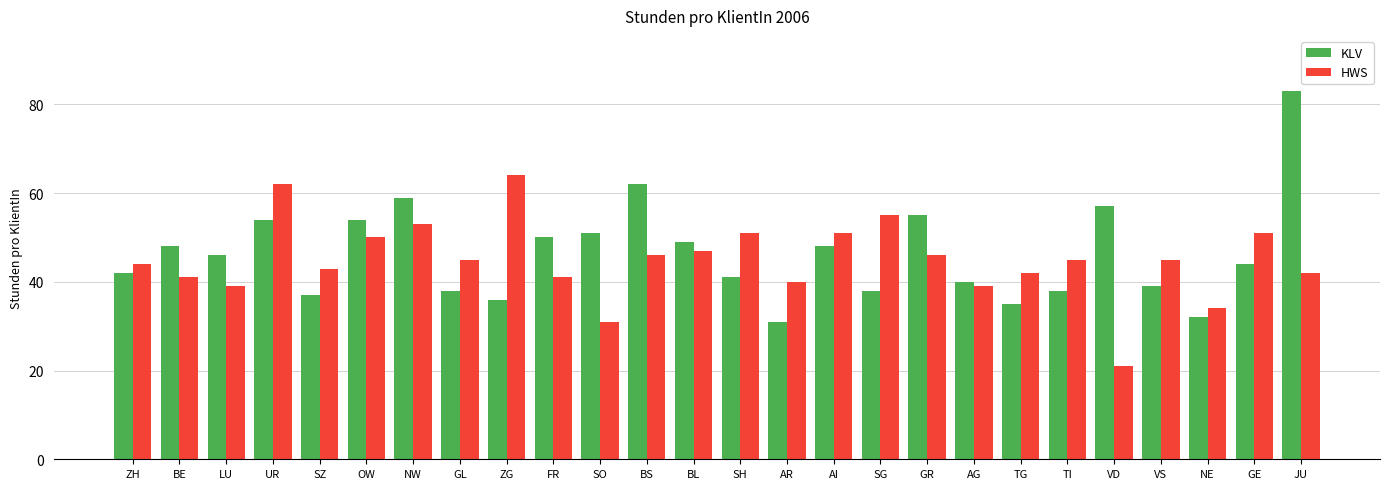

What position from the left is GL?

8